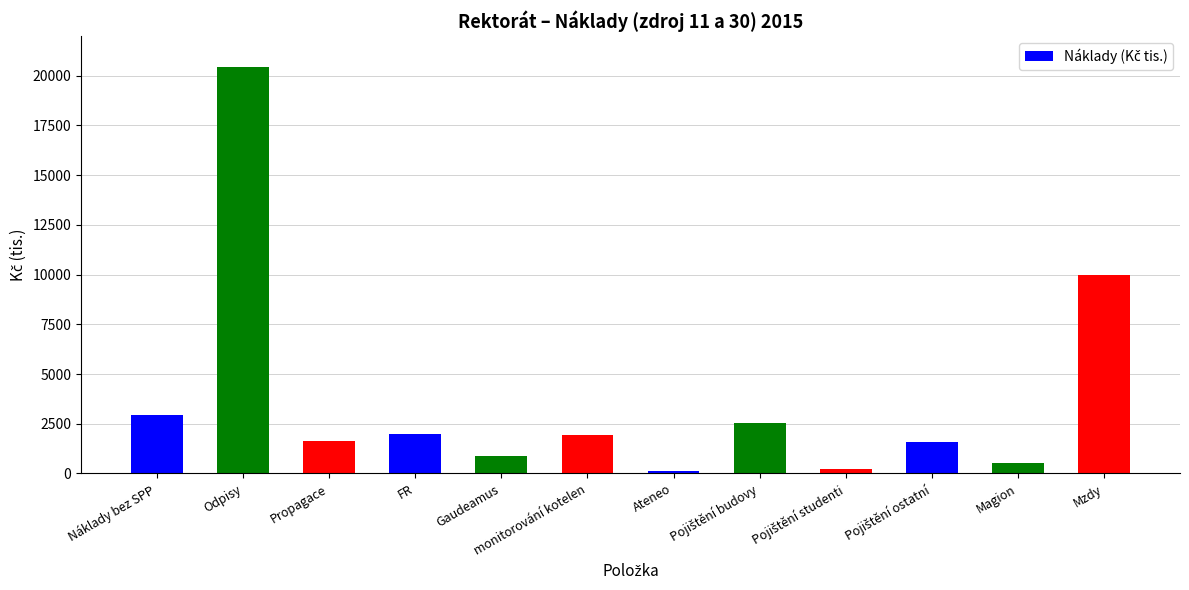

The chart shows a value of 20464 at Odpisy. True or false?

True